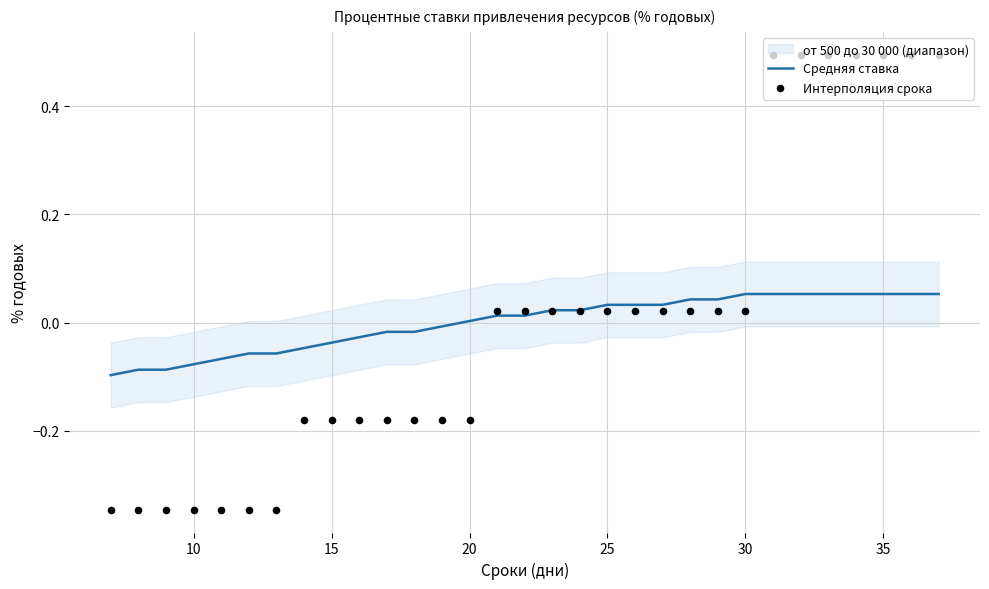

Which series reaches the minimum Y coordinate?

Интерполяция срока